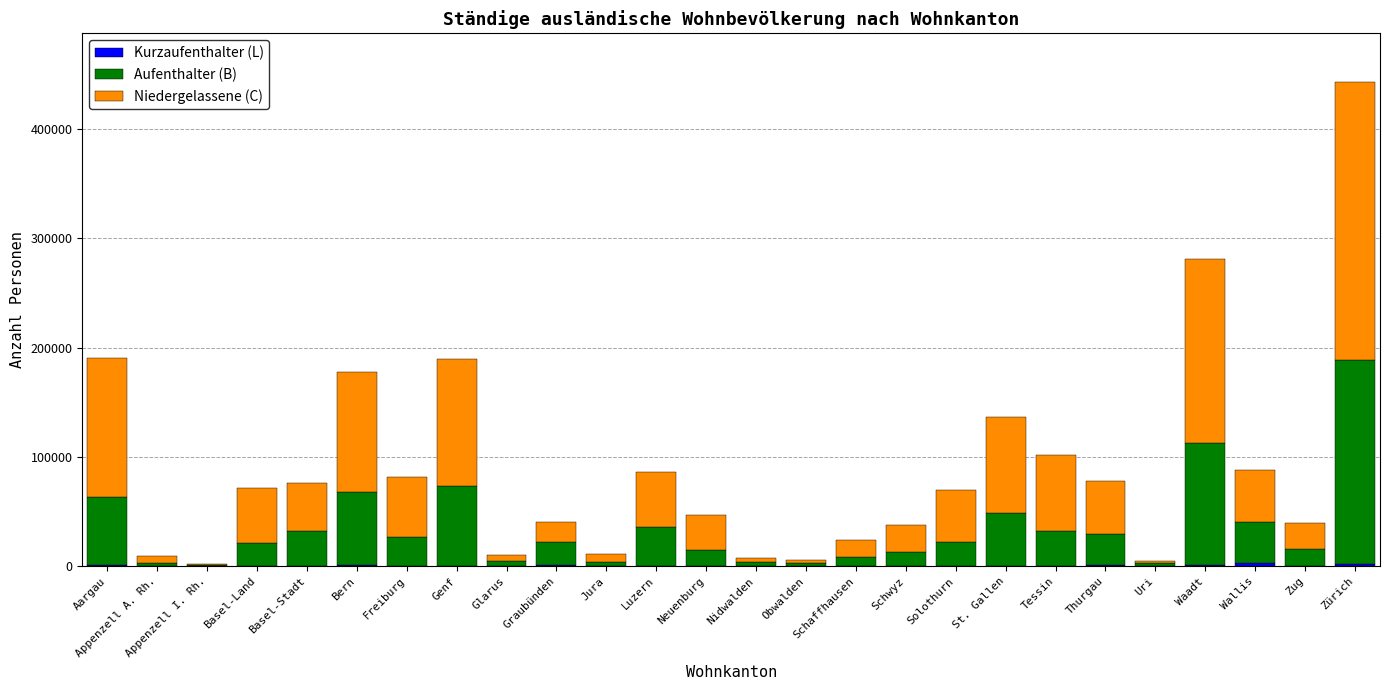

At which category is the sum across all series the highest?

Zürich